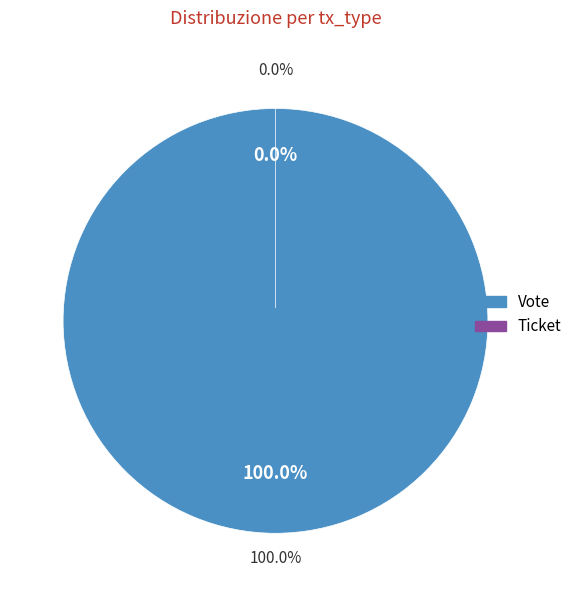

What percentage do Ticket and Vote together represent?

100.0%